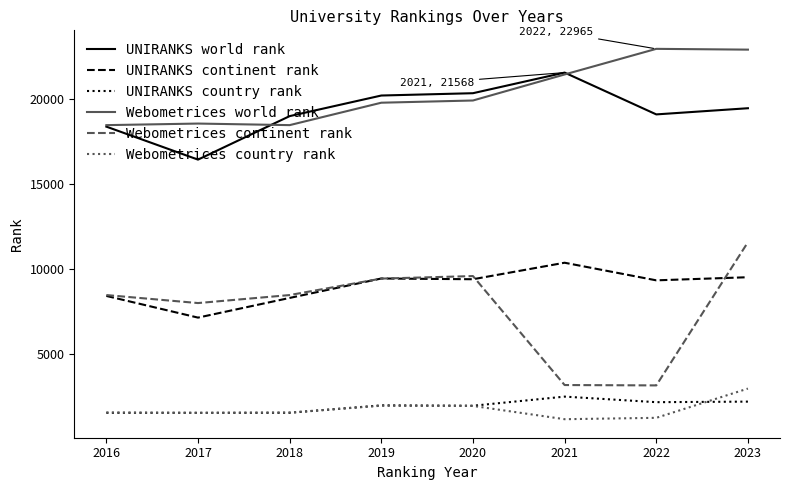

True or false: Webometrices continent rank has a value of 9595 at 2020.

True